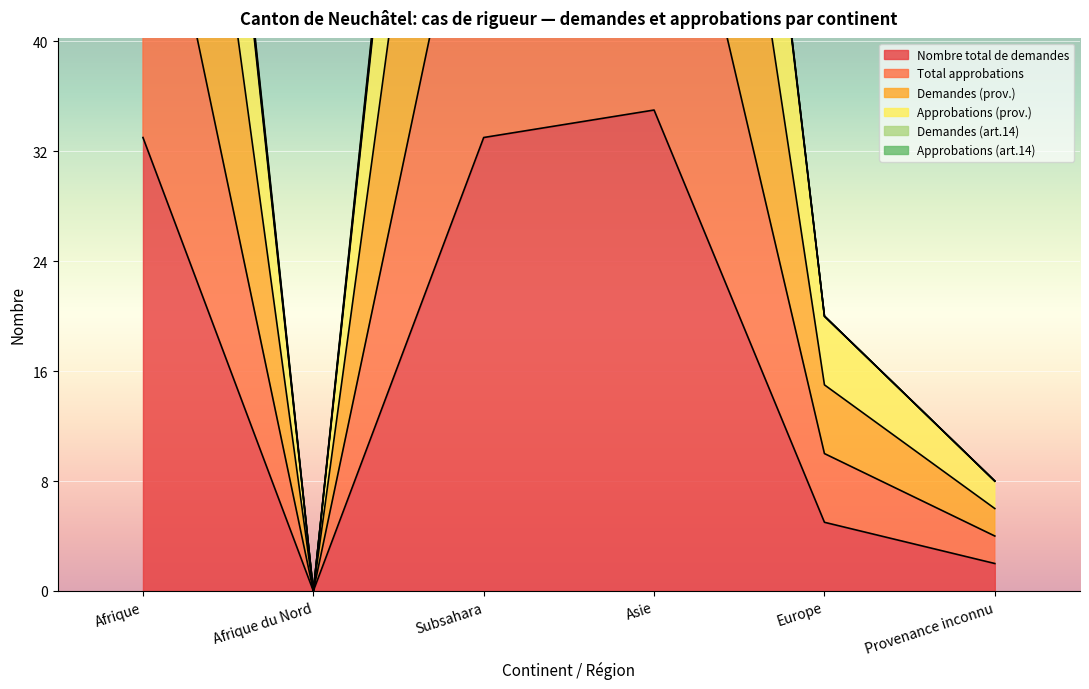

What position from the right is Subsahara?

4